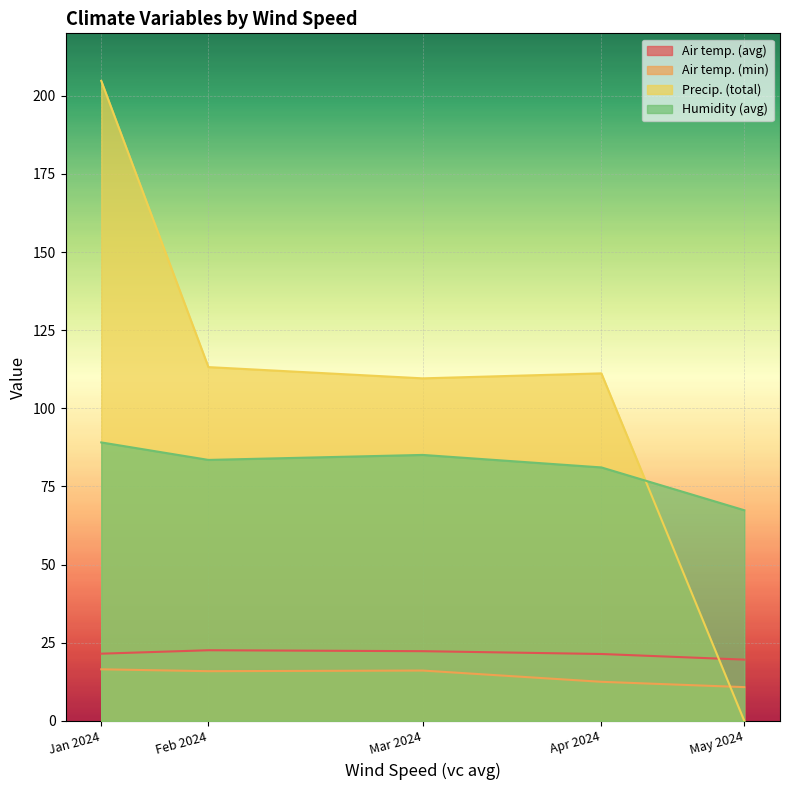

Which series has the largest range (max minus min)?

Precip. (total)